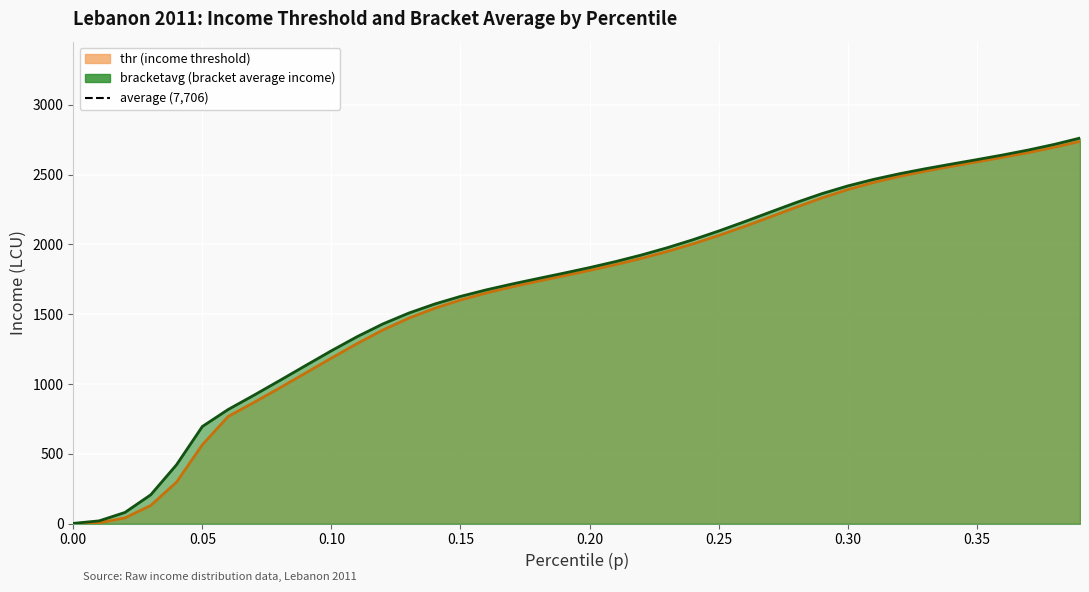

Reading right to left, list all the values displayed in this chart.

thr: 2737.4	2694.9	2657.2	2622.9	2590.4	2558.1	2524.0	2486.2	2443.0	2392.3	2332.4	2265.7	2196.5	2128.3	2063.4	2003.4	1948.6	1899.3	1854.6	1813.6	1774.7	1736.3	1696.2	1652.1	1601.8	1542.7	1472.1	1387.6	1290.3	1186.0	1079.1	972.7	868.7	767.9	565.3	298.1	131.0	41.7	6.8	1.3
bracketavg: 2761.0	2715.7	2675.7	2639.8	2606.6	2574.3	2541.2	2505.5	2465.2	2418.4	2363.1	2299.4	2231.1	2162.2	2095.5	2033.0	1975.5	1923.5	1876.6	1833.8	1794.0	1755.6	1716.4	1674.6	1627.6	1573.1	1508.4	1431.1	1339.7	1238.5	1132.6	1025.7	920.5	818.1	696.4	422.5	207.2	80.8	20.7	2.7